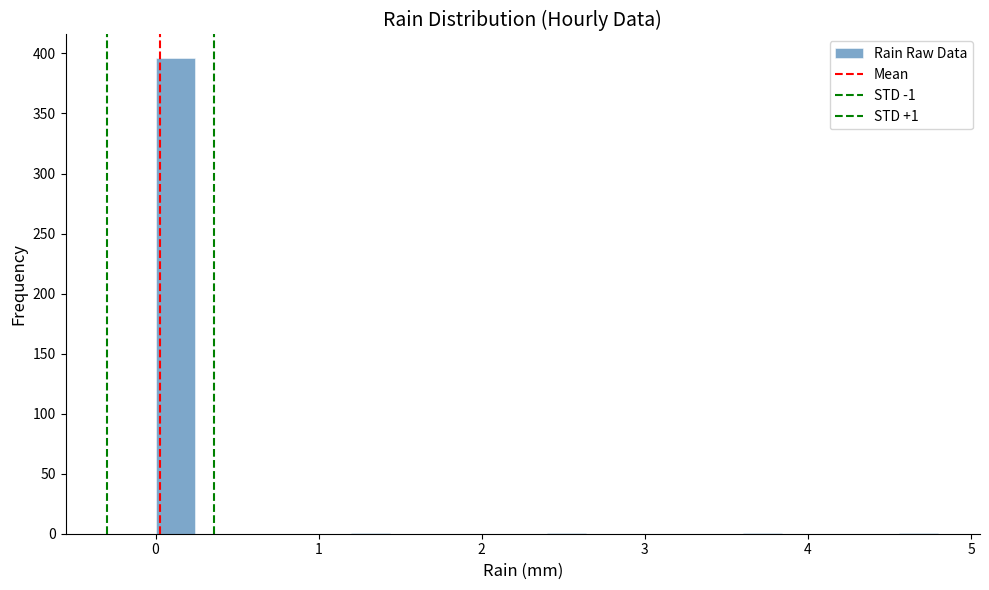

Read against the x-axis, roughly where is the centre of the tallest bar?

0.1